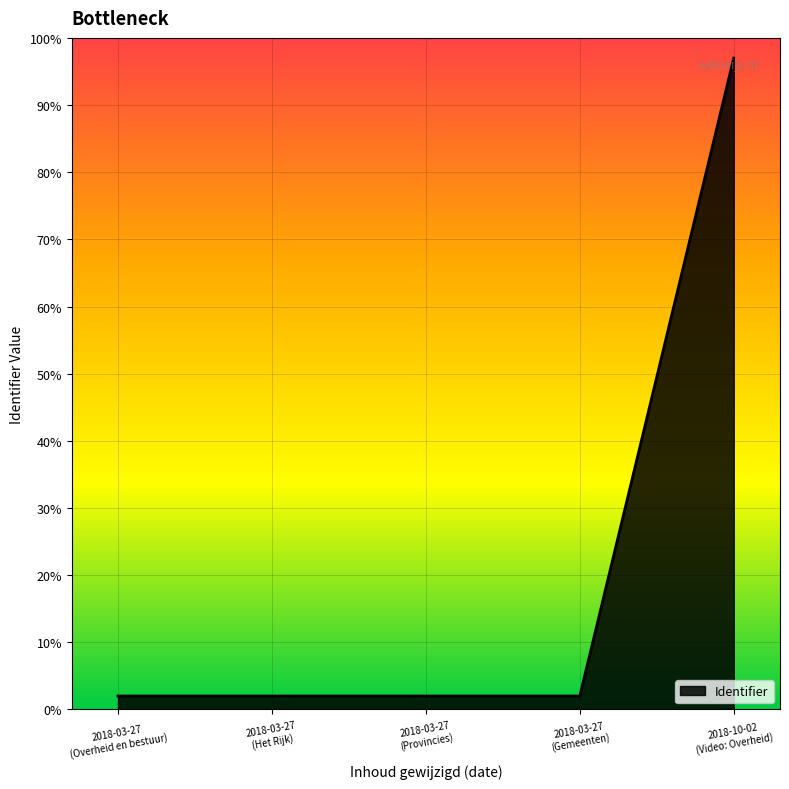

What is the greatest value displayed?

97.0